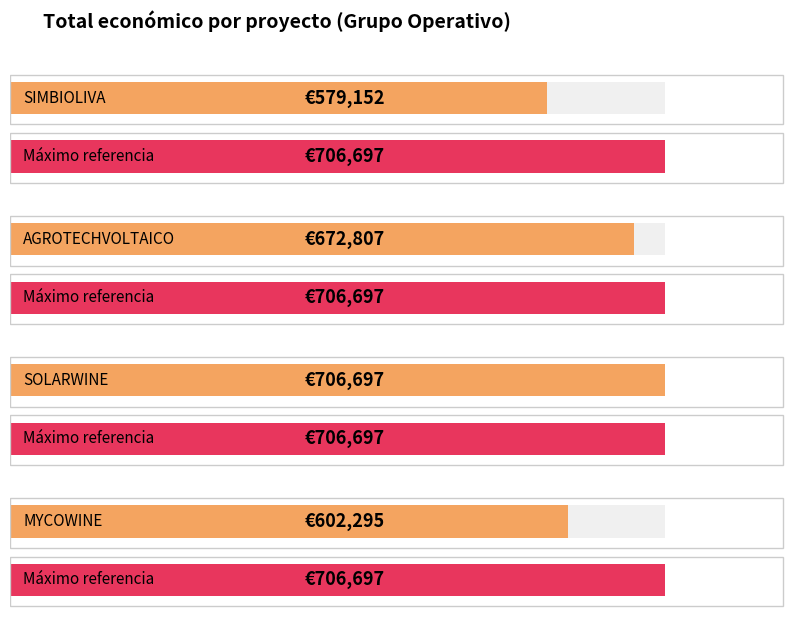

What is the label of the 4th bar from the right?

SIMBIOLIVA